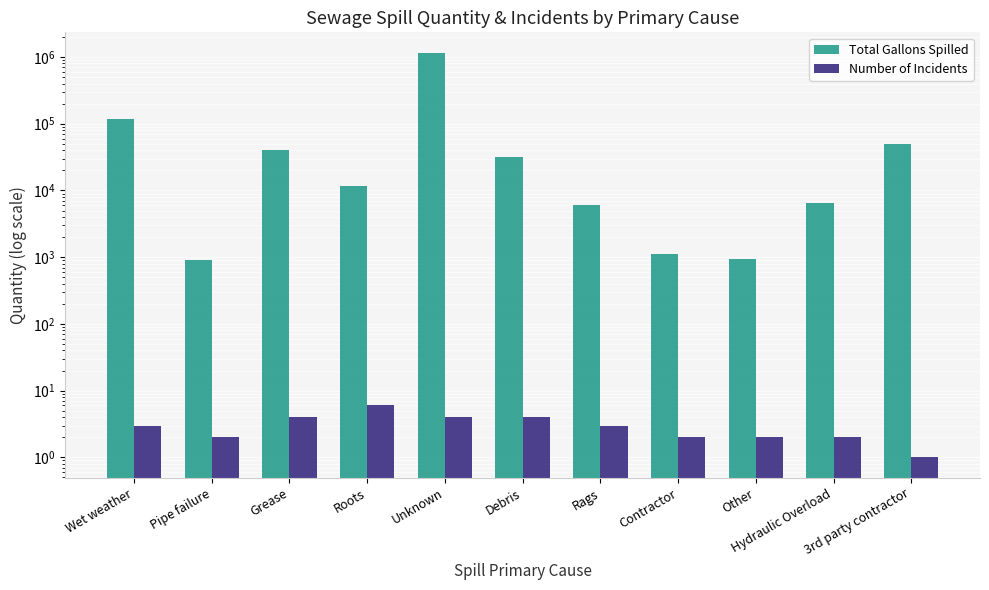

Which label corresponds to the largest value in the chart?

Unknown